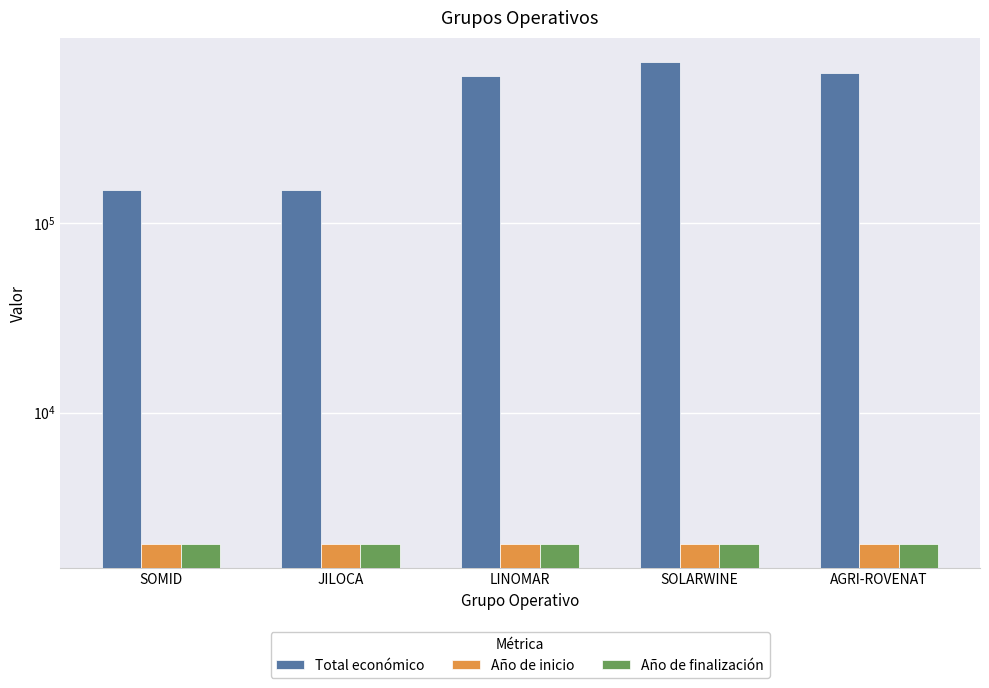

True or false: Total económico has a value of 595173 at LINOMAR.

True